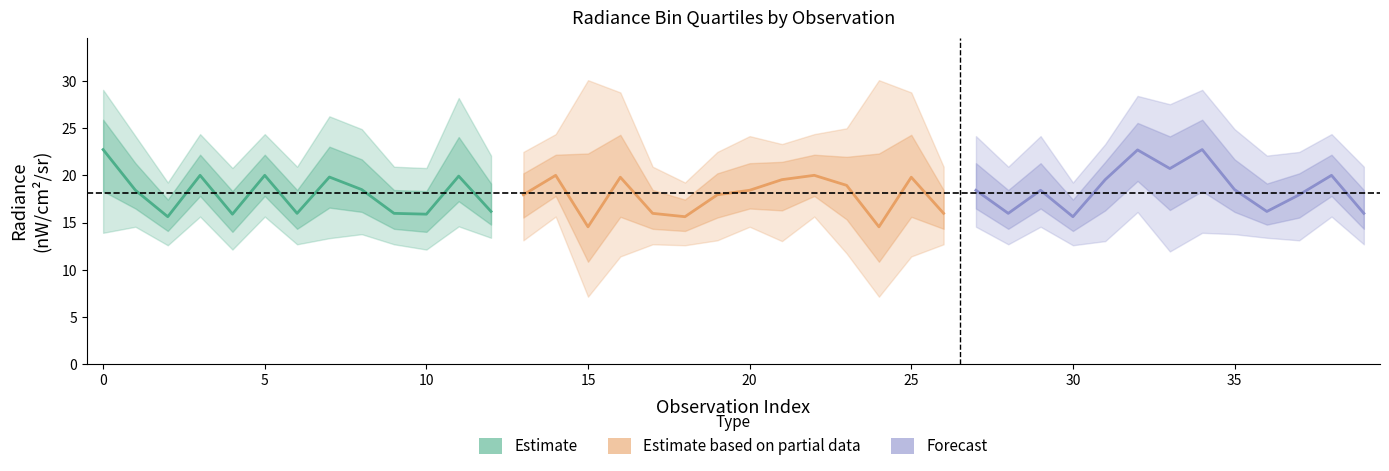

Reading left to right, what are all the values shown in this chart?

rade9_bin_1q: 13.9	14.6	12.6	15.6	12.1	15.6	12.7	13.3	13.8	12.7	12.1	14.6	13.4	13.1	15.6	7.1	11.4	12.7	12.6	13.1	14.6	13.0	15.6	11.7	7.1	11.4	12.7	14.6	12.7	14.6	12.6	13.0	16.1	11.9	13.9	13.8	13.4	13.1	15.6	12.7
rade9_bin_mdn: 22.7	18.4	15.6	20.0	15.9	20.0	16.0	19.8	18.5	16.0	15.9	19.9	16.2	17.9	20.0	14.6	19.8	16.0	15.6	17.9	18.4	19.6	20.0	18.9	14.6	19.8	16.0	18.4	16.0	18.4	15.6	19.6	22.7	20.7	22.7	18.5	16.2	17.9	20.0	16.0
rade9_bin_3q: 29.1	24.2	19.2	24.4	20.8	24.4	20.9	26.3	24.9	20.9	20.8	28.2	22.1	22.5	24.4	30.1	28.8	20.9	19.2	22.5	24.2	23.3	24.4	25.0	30.1	28.8	20.9	24.2	20.9	24.2	19.2	23.3	28.4	27.5	29.1	24.9	22.1	22.5	24.4	20.9